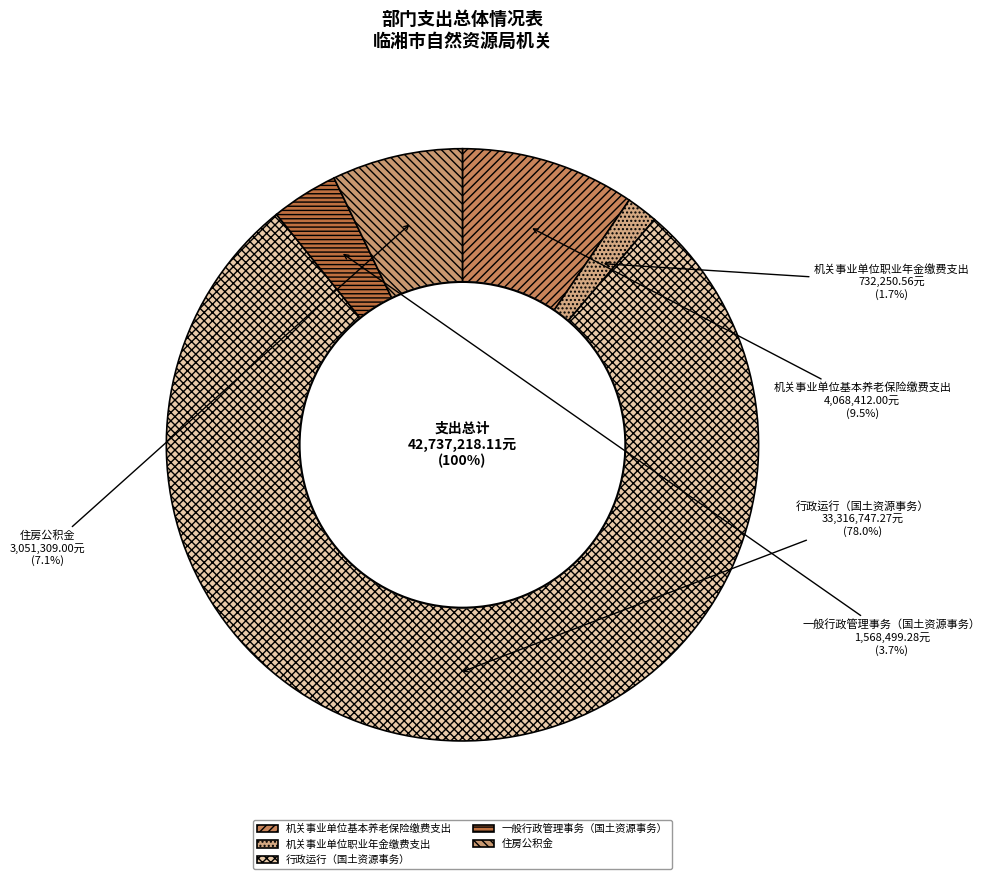

Which category has the biggest portion of the pie?

行政运行（国土资源事务）